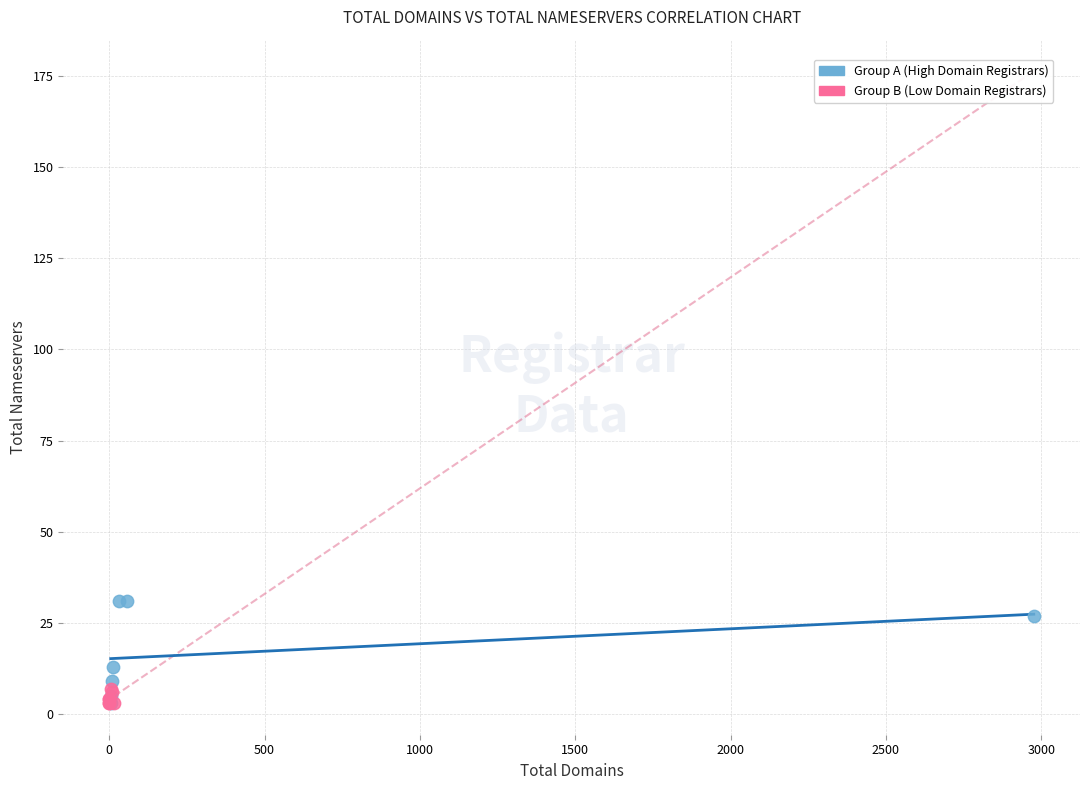

Which series has the widest spread of Y values?

Group A (High Domain Registrars)